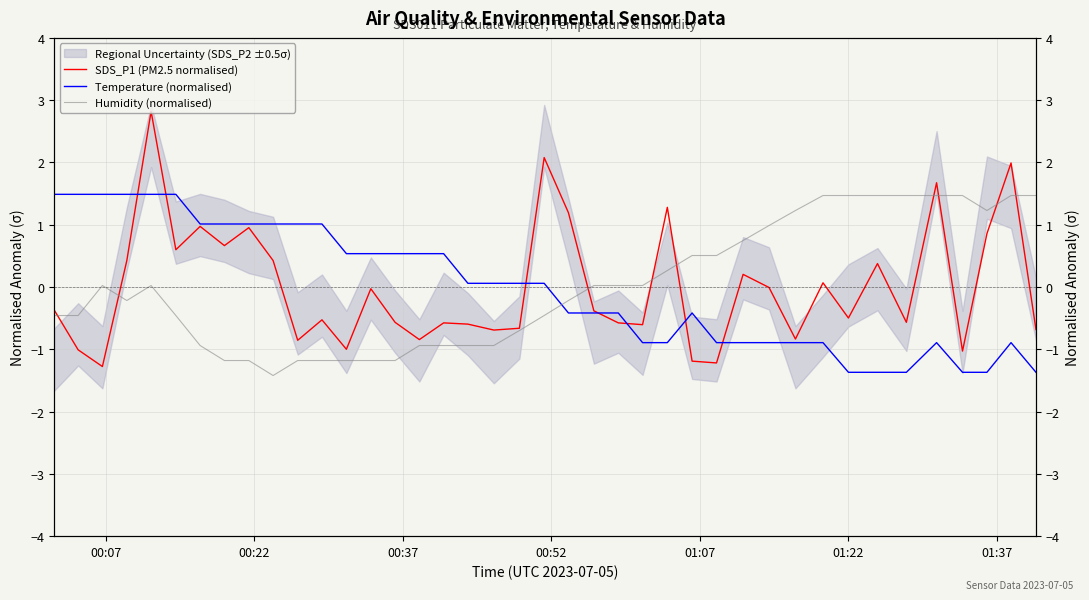

Reading right to left, list all the values displayed in this chart.

SDS_P1 (PM2.5 normalised): -0.7	2.0	0.9	-1.0	1.7	-0.6	0.4	-0.5	0.1	-0.8	-0.0	0.2	-1.2	-1.2	1.3	-0.6	-0.6	-0.4	1.2	2.1	-0.7	-0.7	-0.6	-0.6	-0.8	-0.6	-0.0	-1.0	-0.5	-0.9	0.4	1.0	0.7	1.0	0.6	2.8	0.4	-1.3	-1.0	-0.4
Temperature (normalised): -1.4	-0.9	-1.4	-1.4	-0.9	-1.4	-1.4	-1.4	-0.9	-0.9	-0.9	-0.9	-0.9	-0.4	-0.9	-0.9	-0.4	-0.4	-0.4	0.1	0.1	0.1	0.1	0.5	0.5	0.5	0.5	0.5	1.0	1.0	1.0	1.0	1.0	1.0	1.5	1.5	1.5	1.5	1.5	1.5
Humidity (normalised): 1.5	1.5	1.2	1.5	1.5	1.5	1.5	1.5	1.5	1.2	1.0	0.7	0.5	0.5	0.3	0.0	0.0	0.0	-0.2	-0.5	-0.7	-0.9	-0.9	-0.9	-0.9	-1.2	-1.2	-1.2	-1.2	-1.2	-1.4	-1.2	-1.2	-0.9	-0.5	0.0	-0.2	0.0	-0.5	-0.5